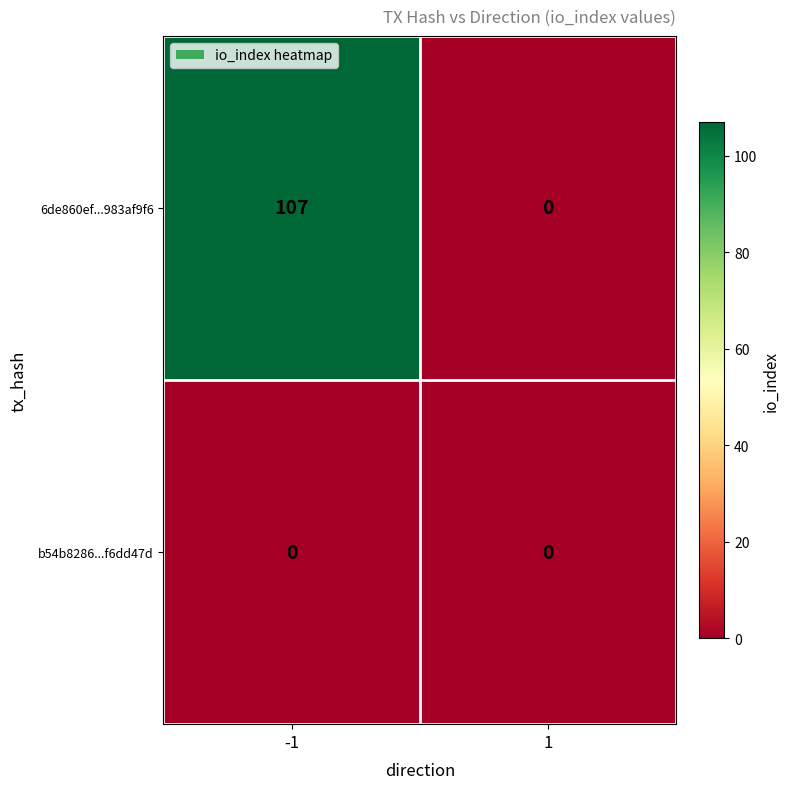

What is the maximum value shown in the chart?

107